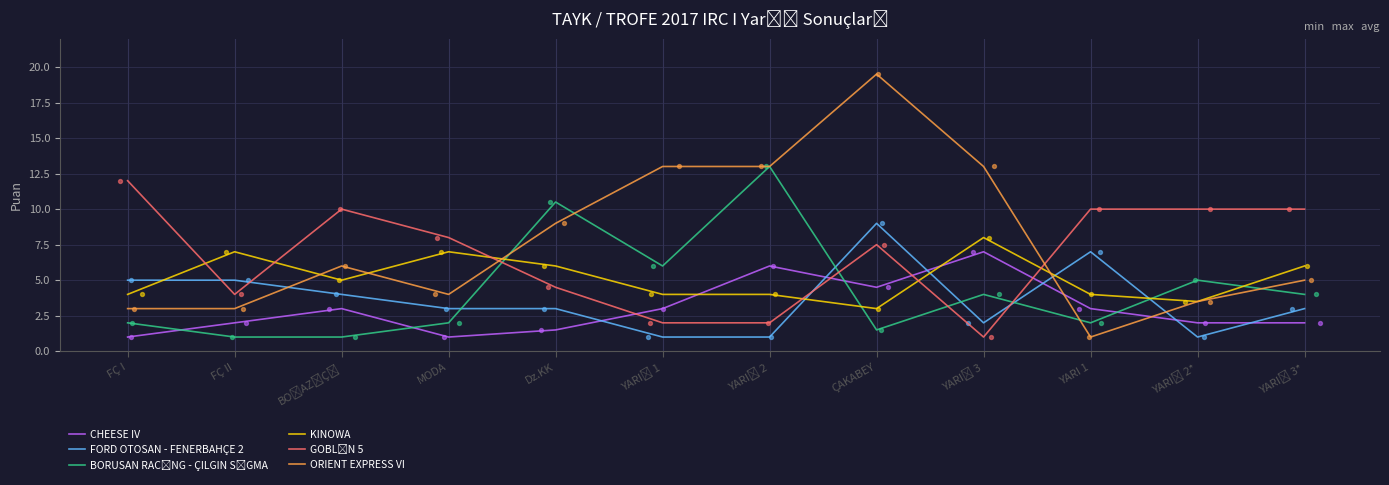

Which series contains the lowest Y value?

CHEESE IV